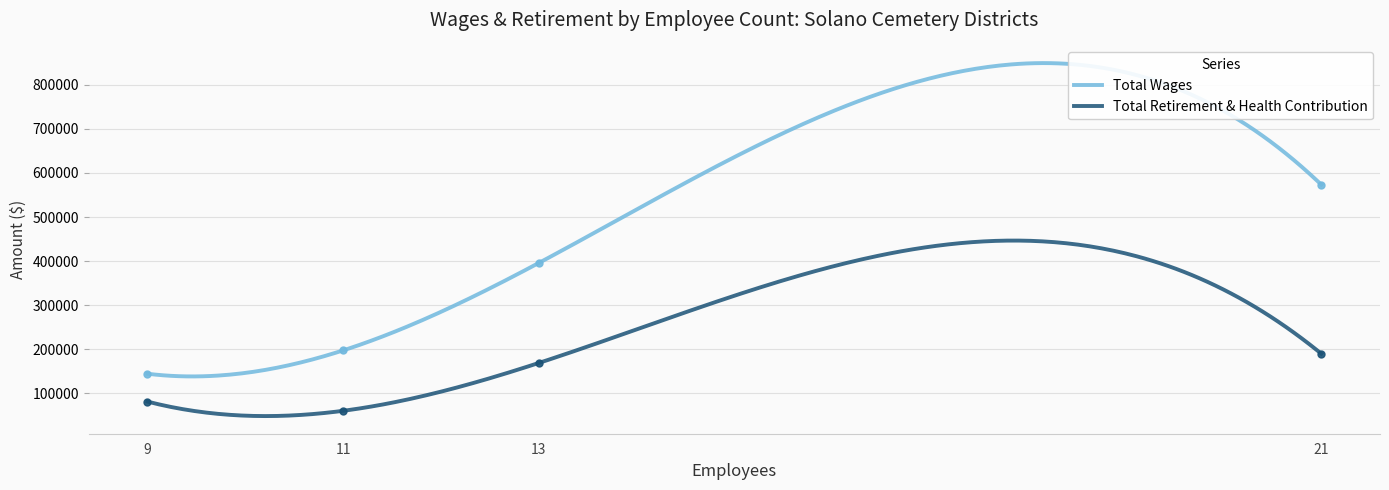

Reading left to right, what are all the values shown in this chart?

Total Wages: 21=573396.0	13=395556.0	11=197020.8	9=144021.0
Total Retirement & Health Contribution: 21=189505.0	13=168456.0	11=59824.0	9=80747.0